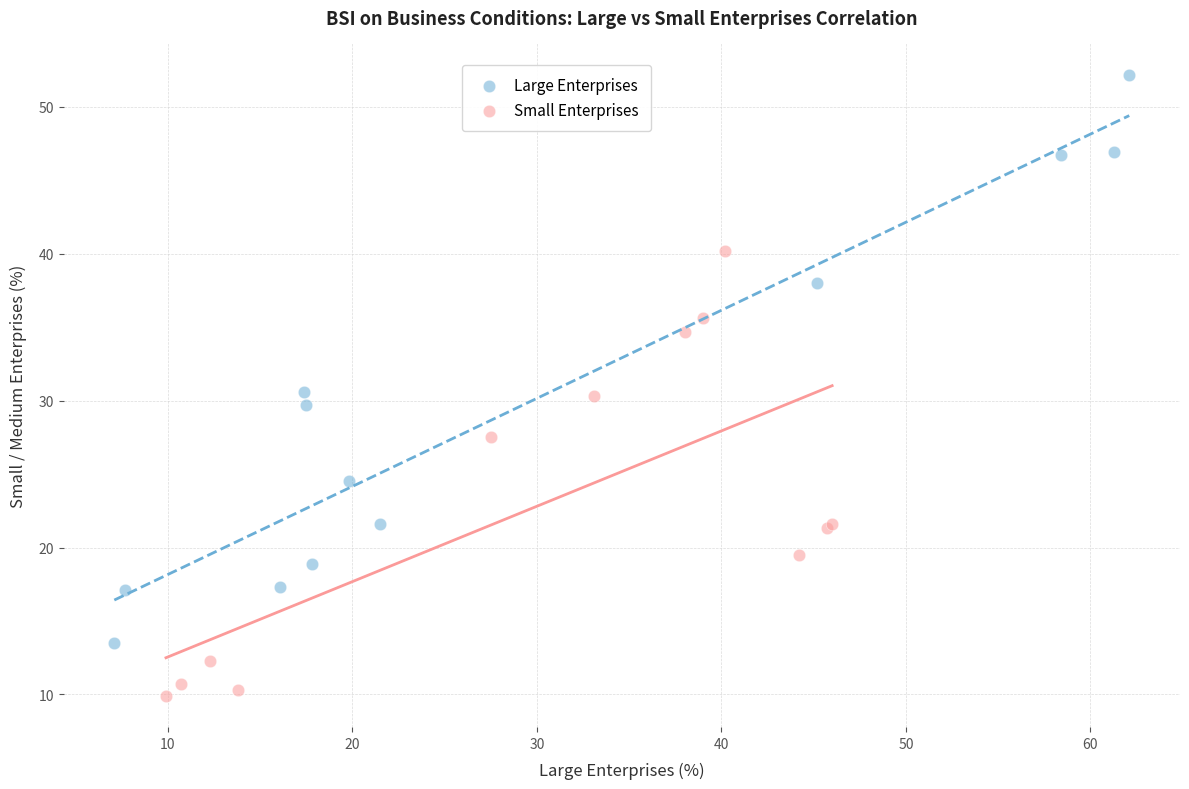

Which series contains the highest Y value?

Large Enterprises